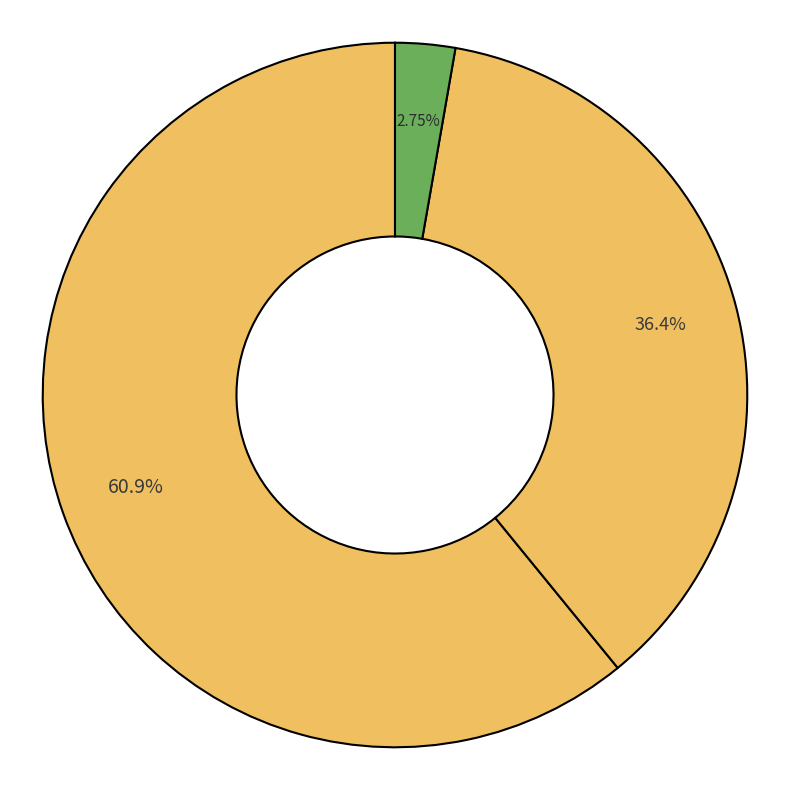

How many segments does this pie chart have?

3